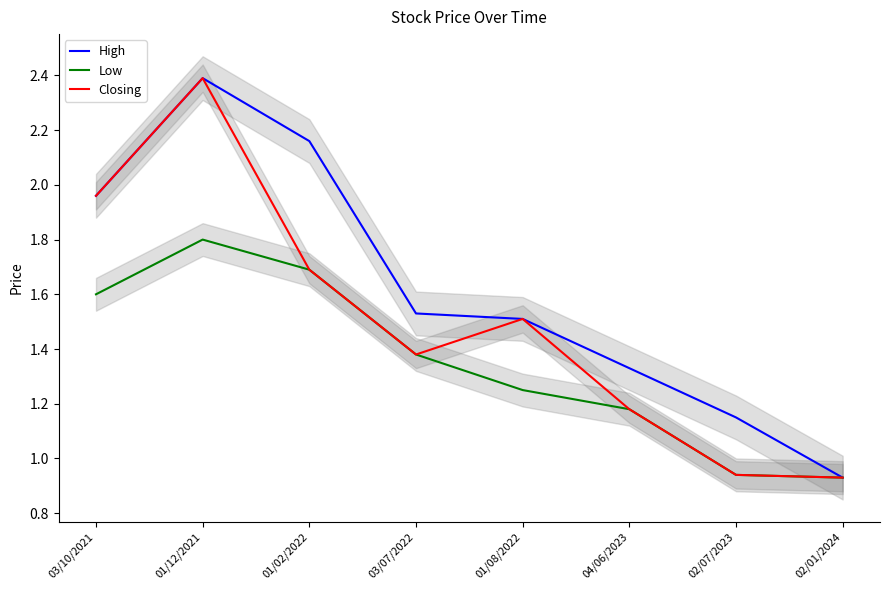

How many interior local peaks does the Low series have?

1